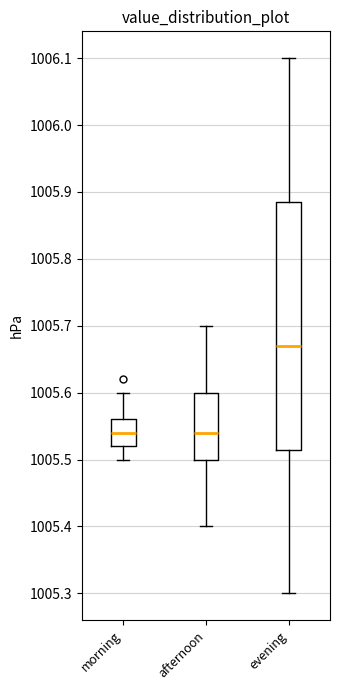

Comparing the boxes themselves (not the whiskers), which one is the tallest?

evening